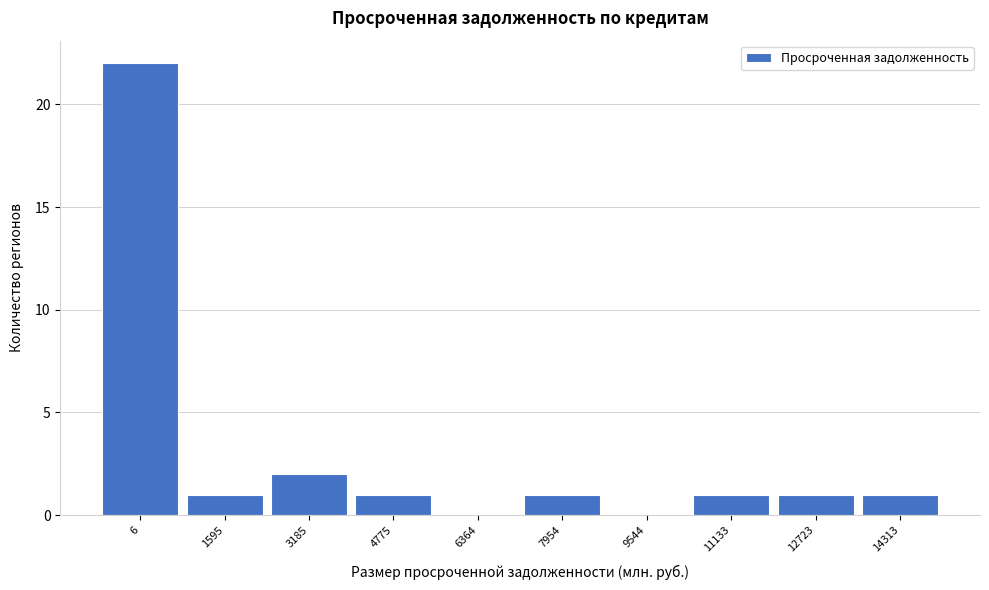

Reading right to left, list all the values displayed in this chart.

14313=1	12723=1	11133=1	9544=0	7954=1	6364=0	4775=1	3185=2	1595=1	6=22